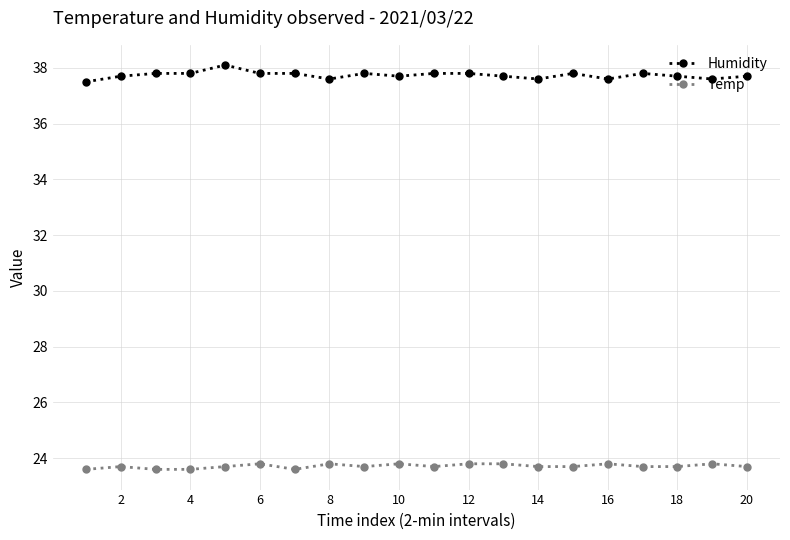

Which series has the largest total across all categories?

Humidity